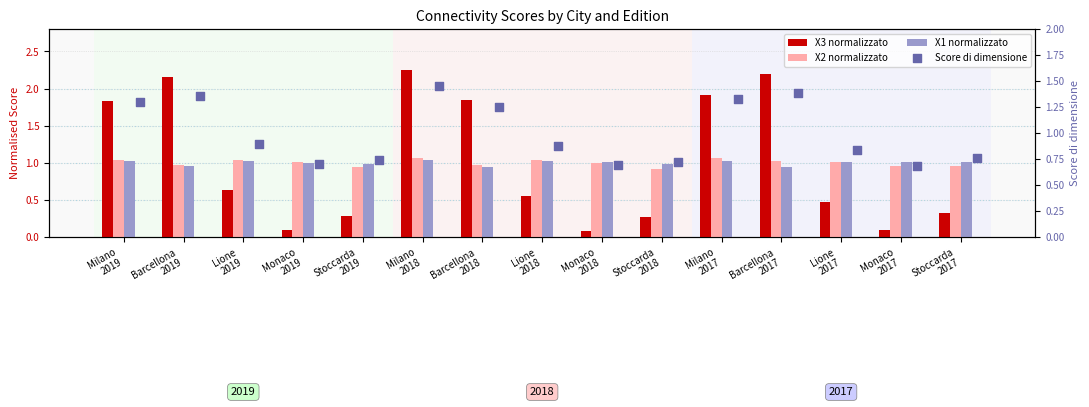

Which series has the largest total across all categories?

X3 normalizzato